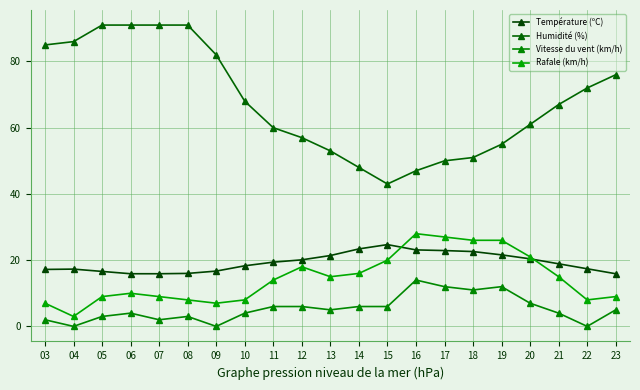

At which label is Température (ºC) closest to 20?

12